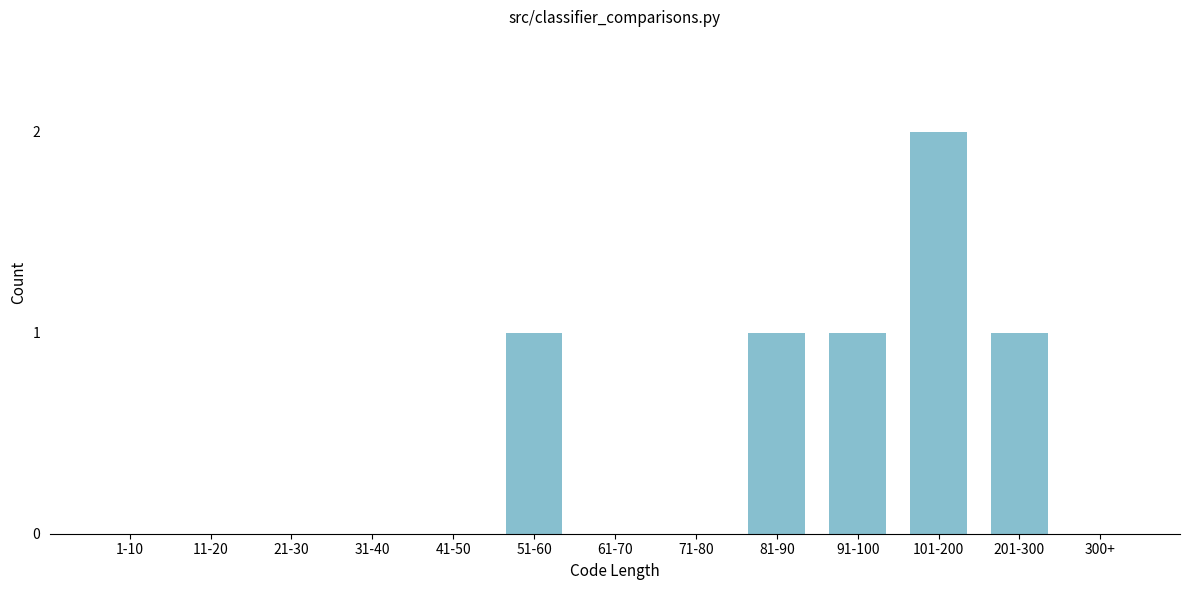

Reading right to left, extract all data points from this chart.

300+=0	201-300=1	101-200=2	91-100=1	81-90=1	71-80=0	61-70=0	51-60=1	41-50=0	31-40=0	21-30=0	11-20=0	1-10=0